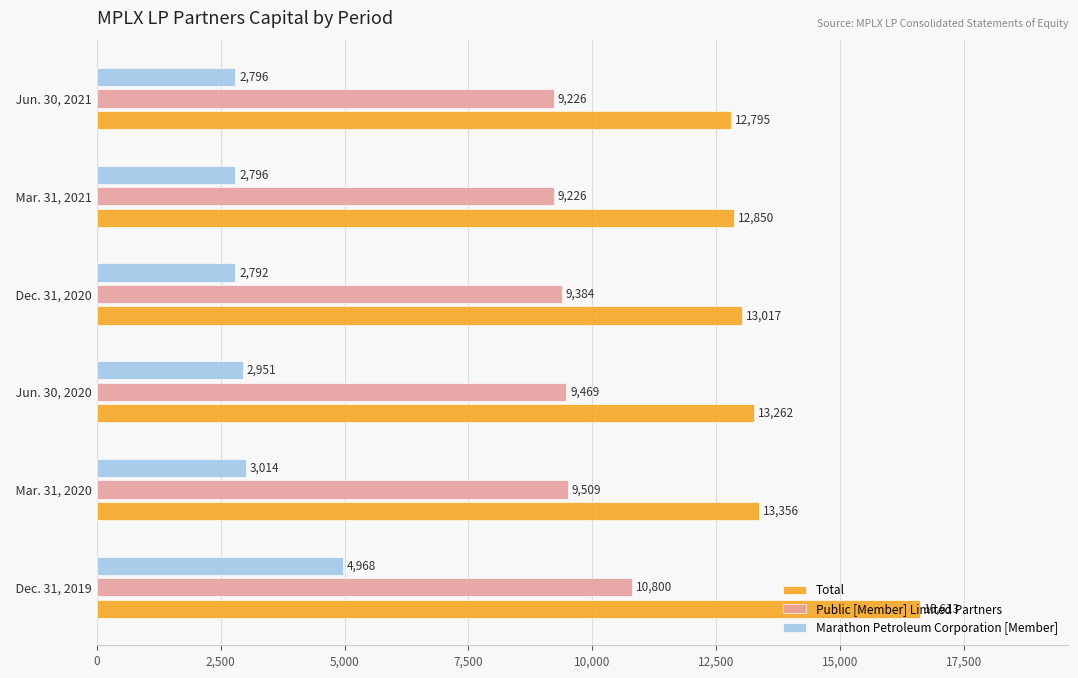

What is the approximate value of Total at   Jun. 30, 2020, to the nearest 100?

13300